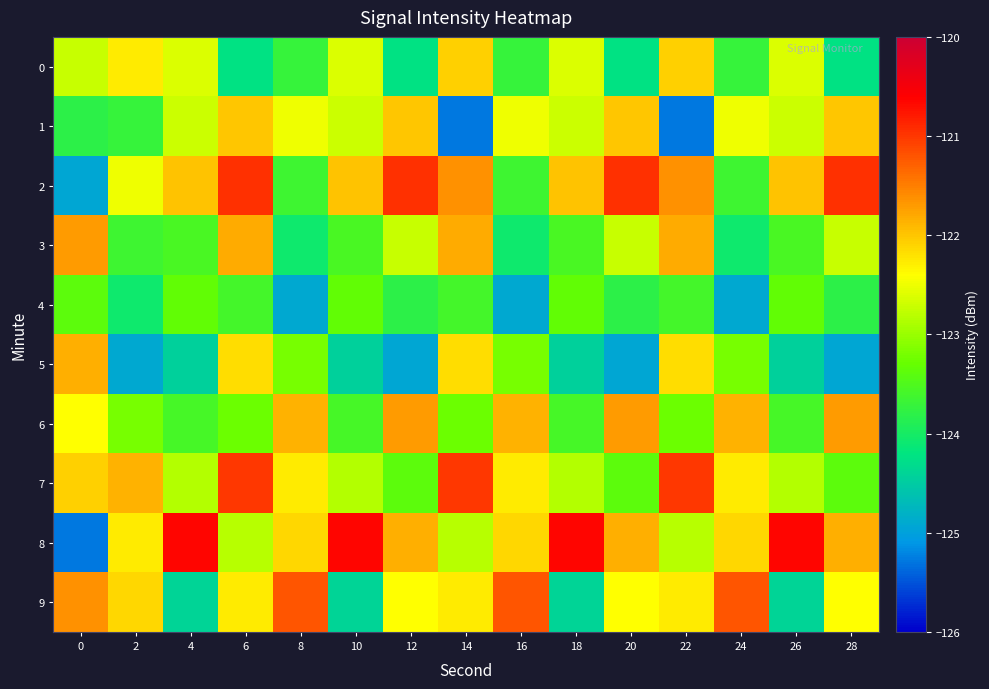

Which label corresponds to the largest value in the chart?

4